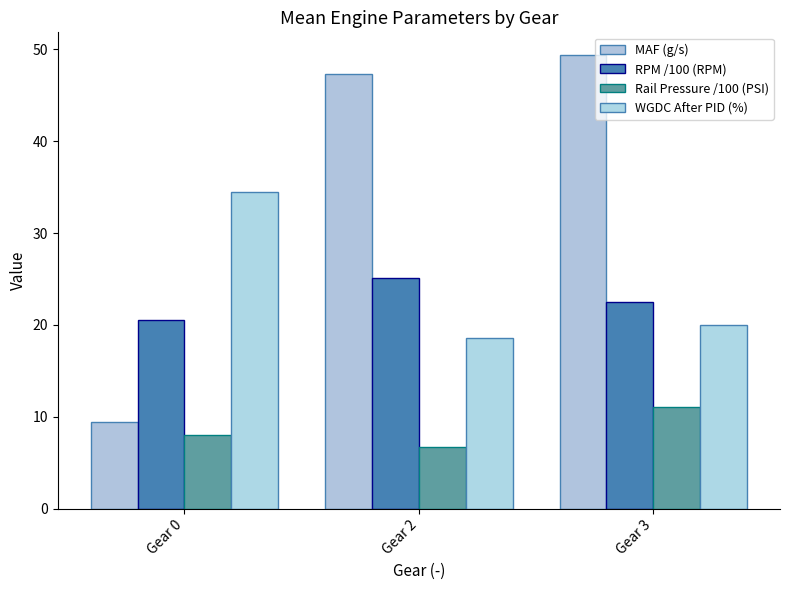

Which category has the lowest value across all series?

Gear 2